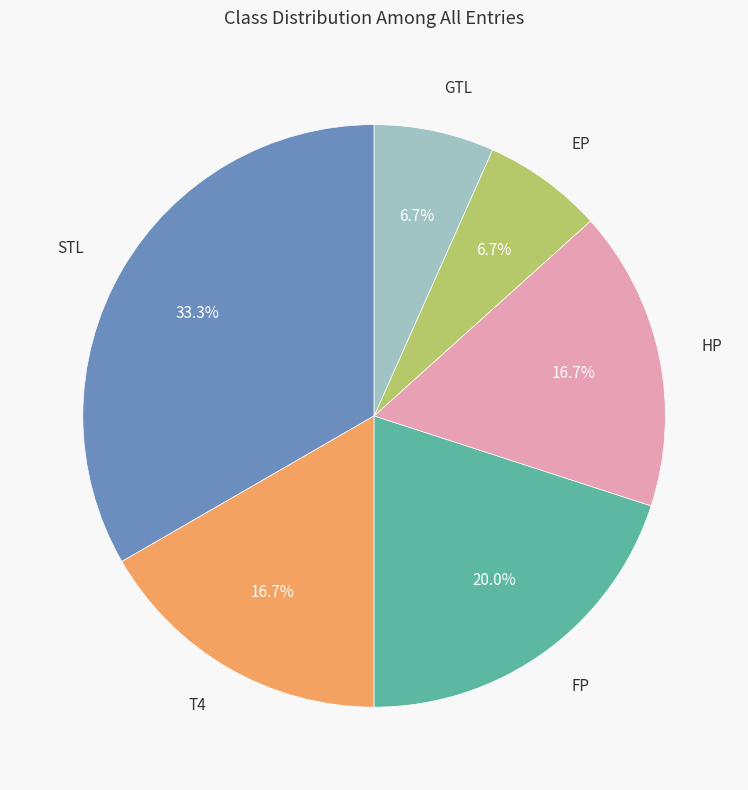

Does any single category account for the majority?

No